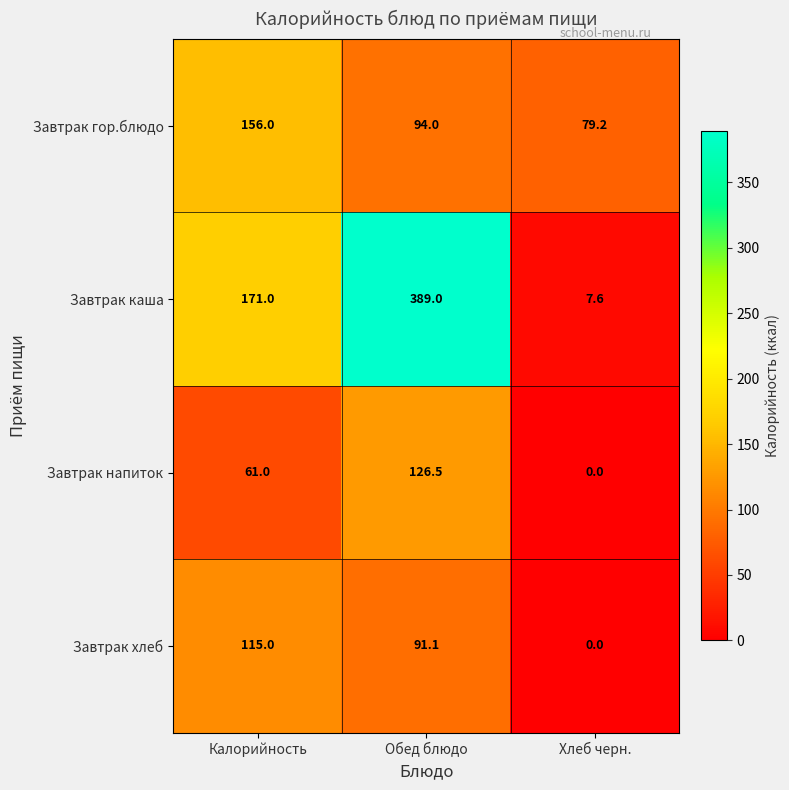

What is the difference between the second highest and minimum values in the Завтрак хлеб series?

91.1